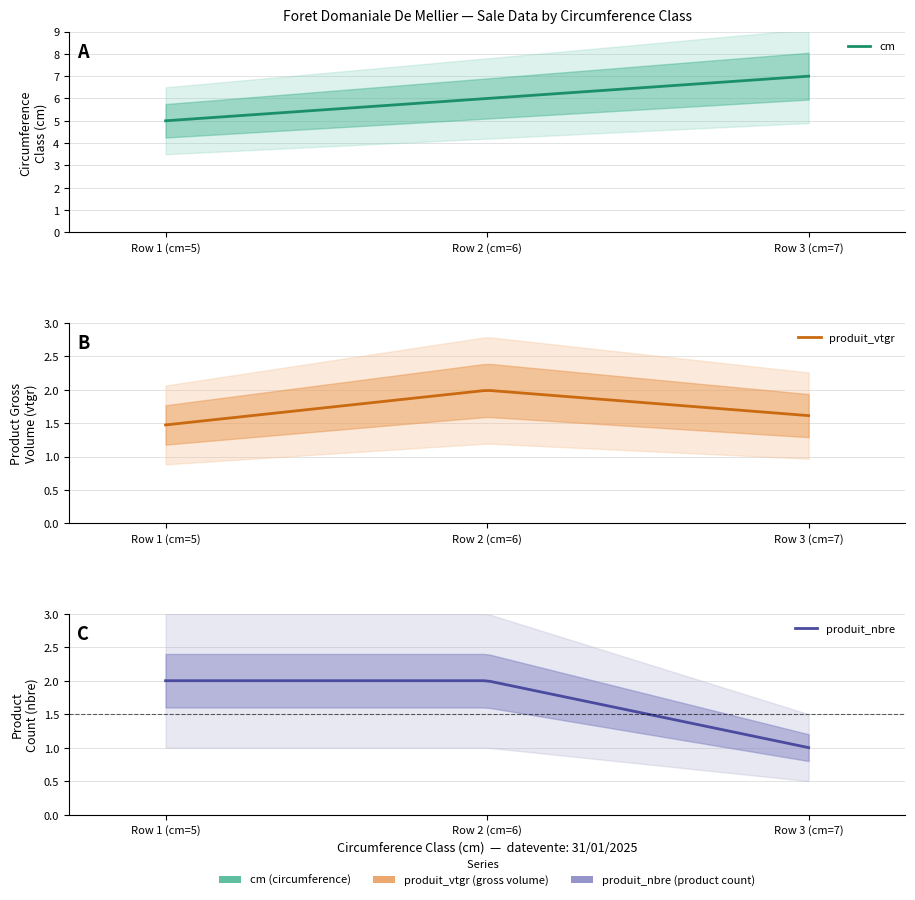

What is the highest value of the produit_vtgr series?

2.0